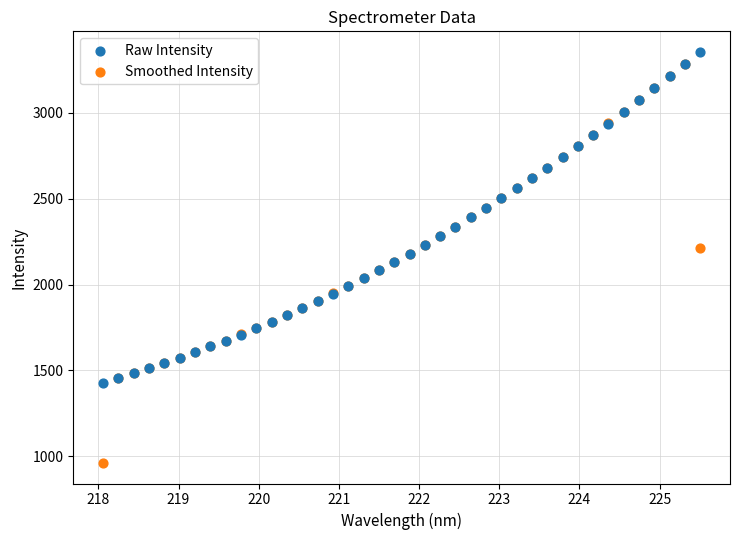

What are all the series names shown in the legend?

Raw Intensity, Smoothed Intensity